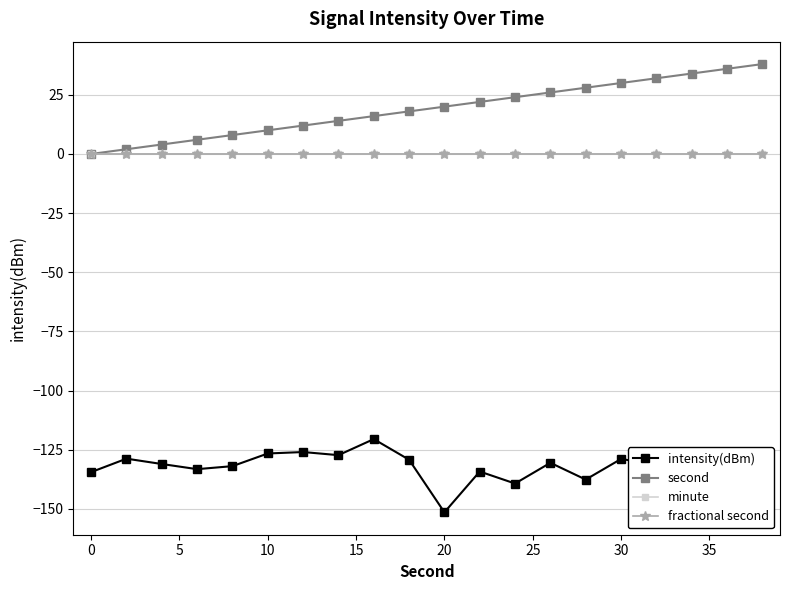

Does the chart have visible grid lines?

Yes